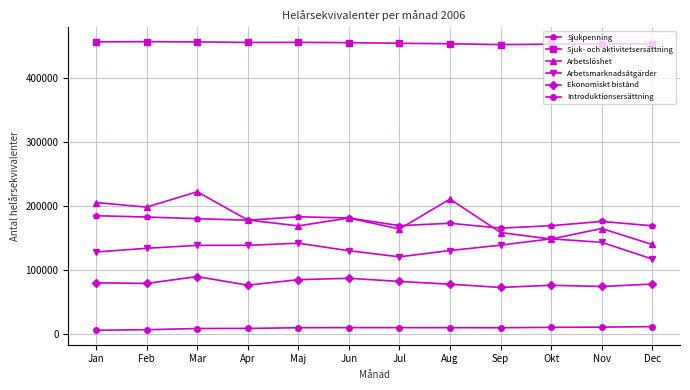

Which series has the largest total across all categories?

Sjuk- och aktivitetsersättning